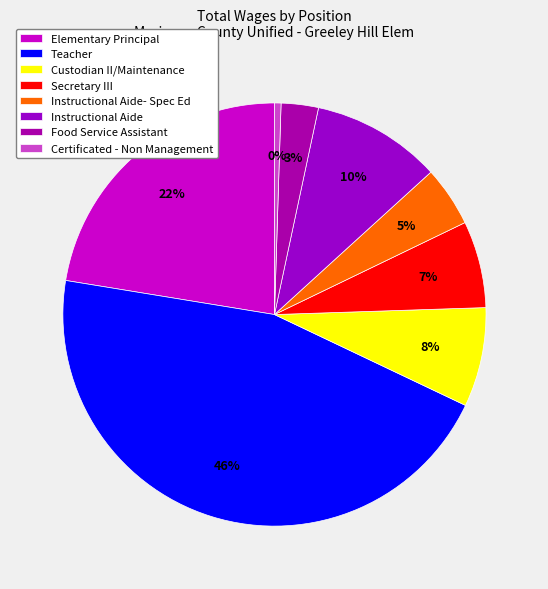

How many slices are in this pie chart?

8